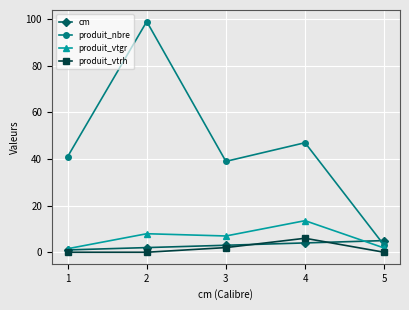

What is the value of the produit_vtgr point at the 1st from the left?

1.5